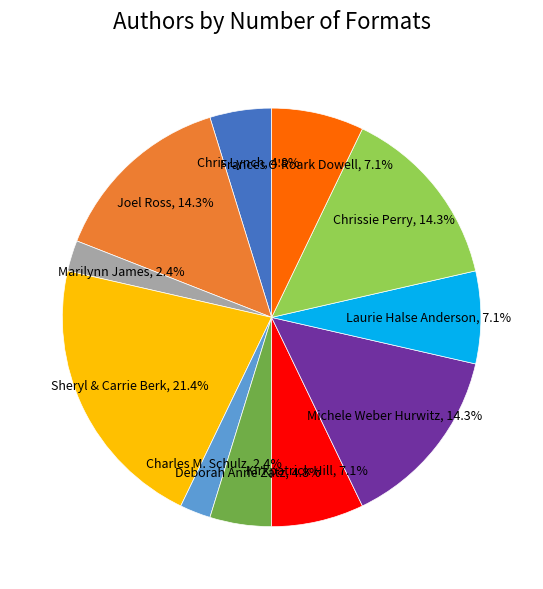

Does any single category account for the majority?

No